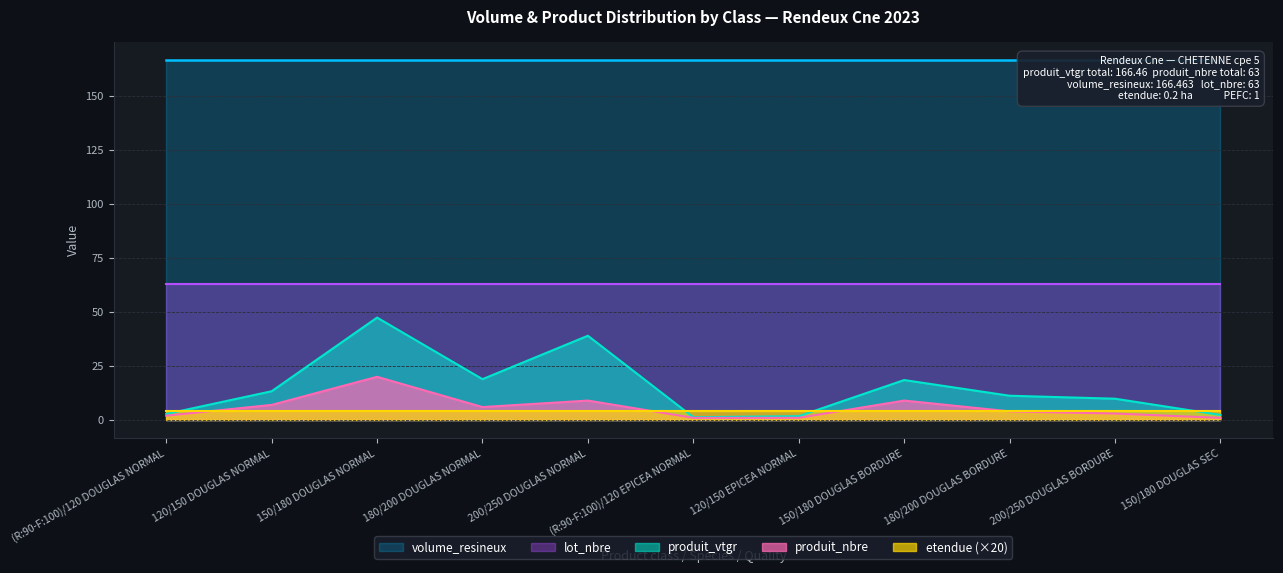

Rank the series by their maximum value, from highest to lowest.

volume_resineux, lot_nbre, produit_vtgr, produit_nbre, etendue